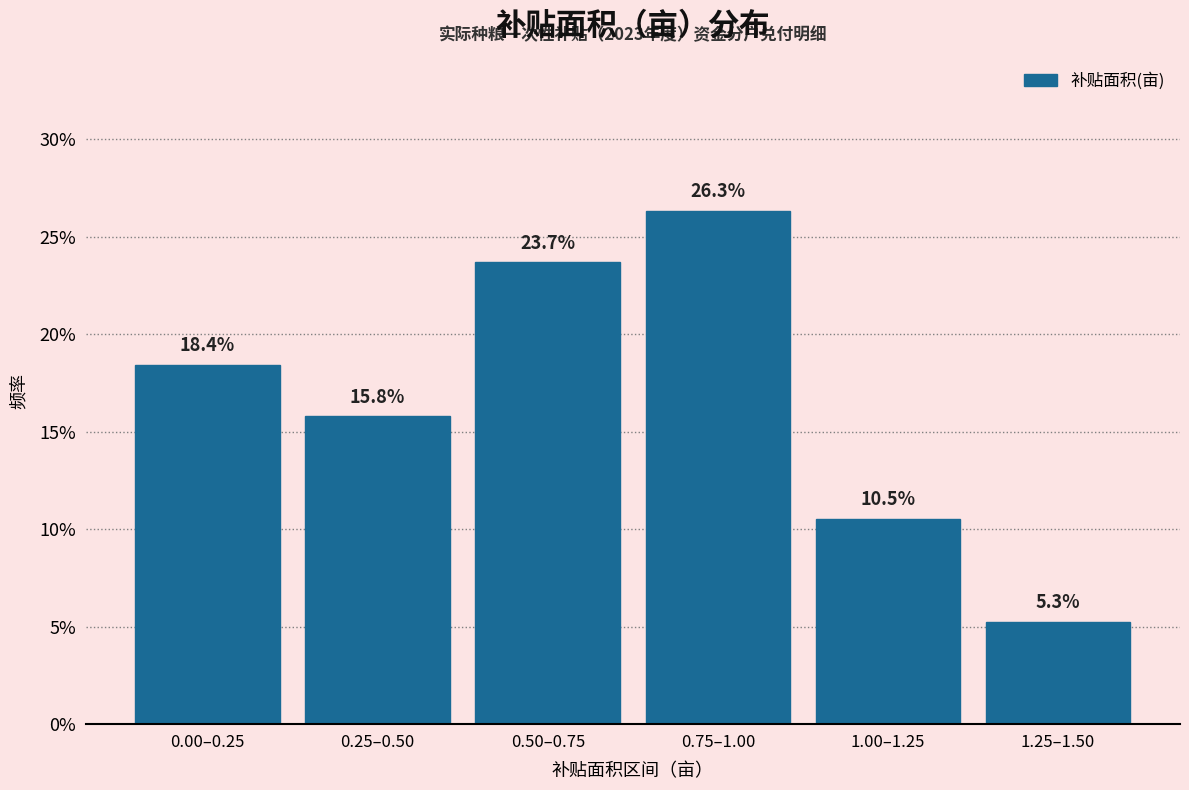

Are the bars horizontal?

No